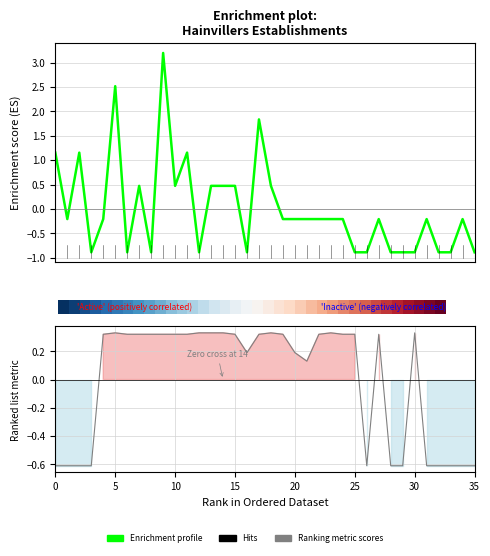

Which series has the largest range (max minus min)?

Enrichment profile